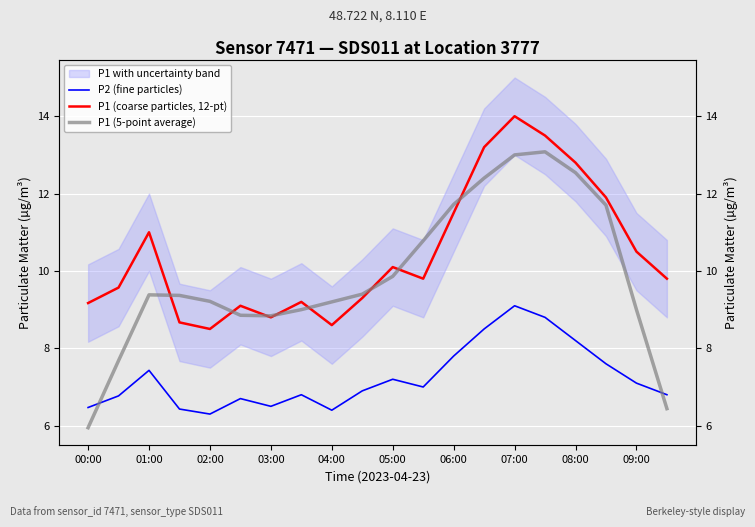

What is the maximum value for P1 (coarse particles, 12-pt)?

14.0